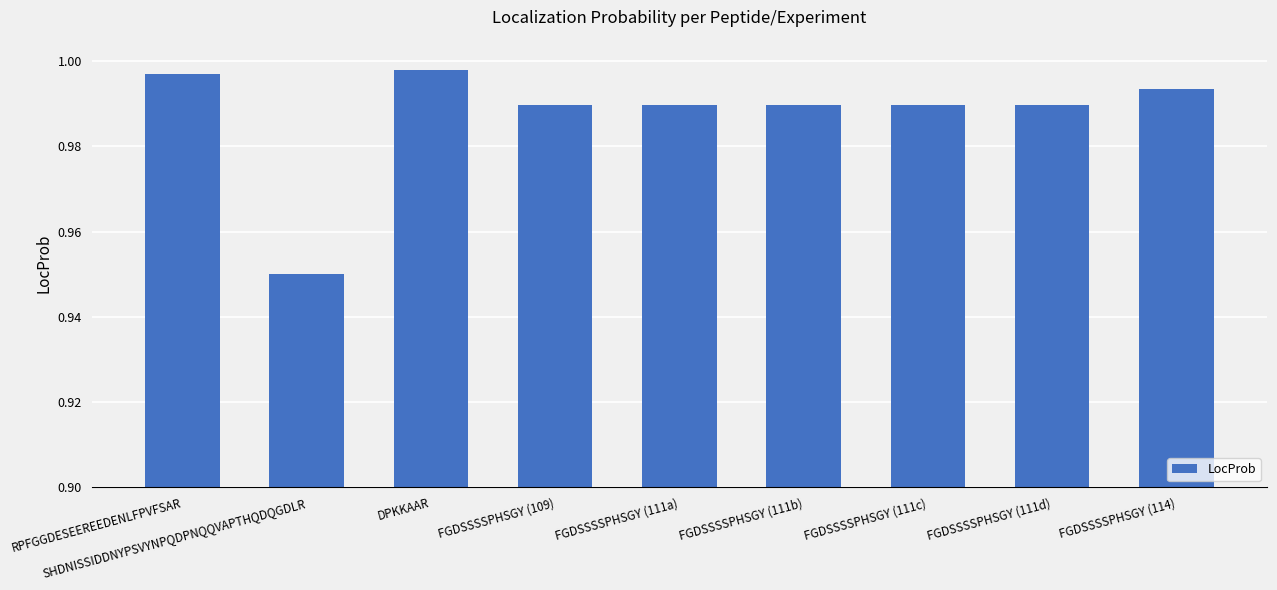

Where is the data nearest to the value 0?

SHDNISSIDDNYPSVYNPQDPNQQVAPTHQDQGDLR